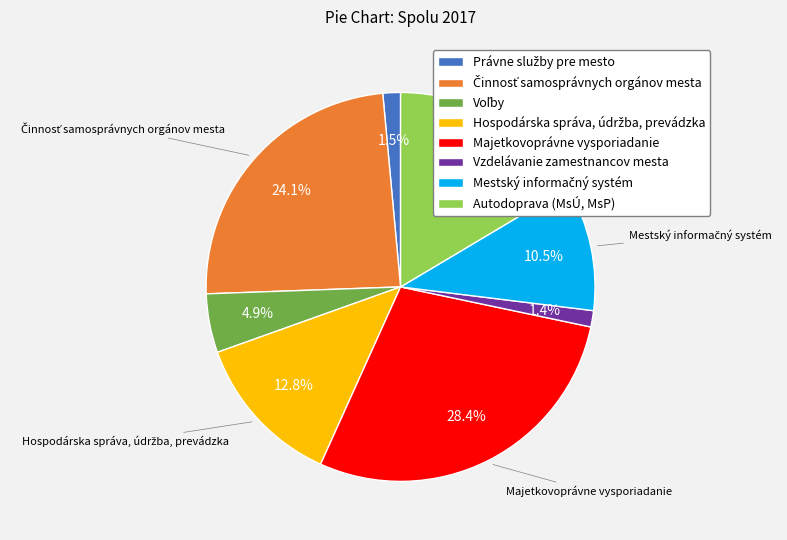

What is the largest slice in the pie chart?

Majetkovoprávne vysporiadanie